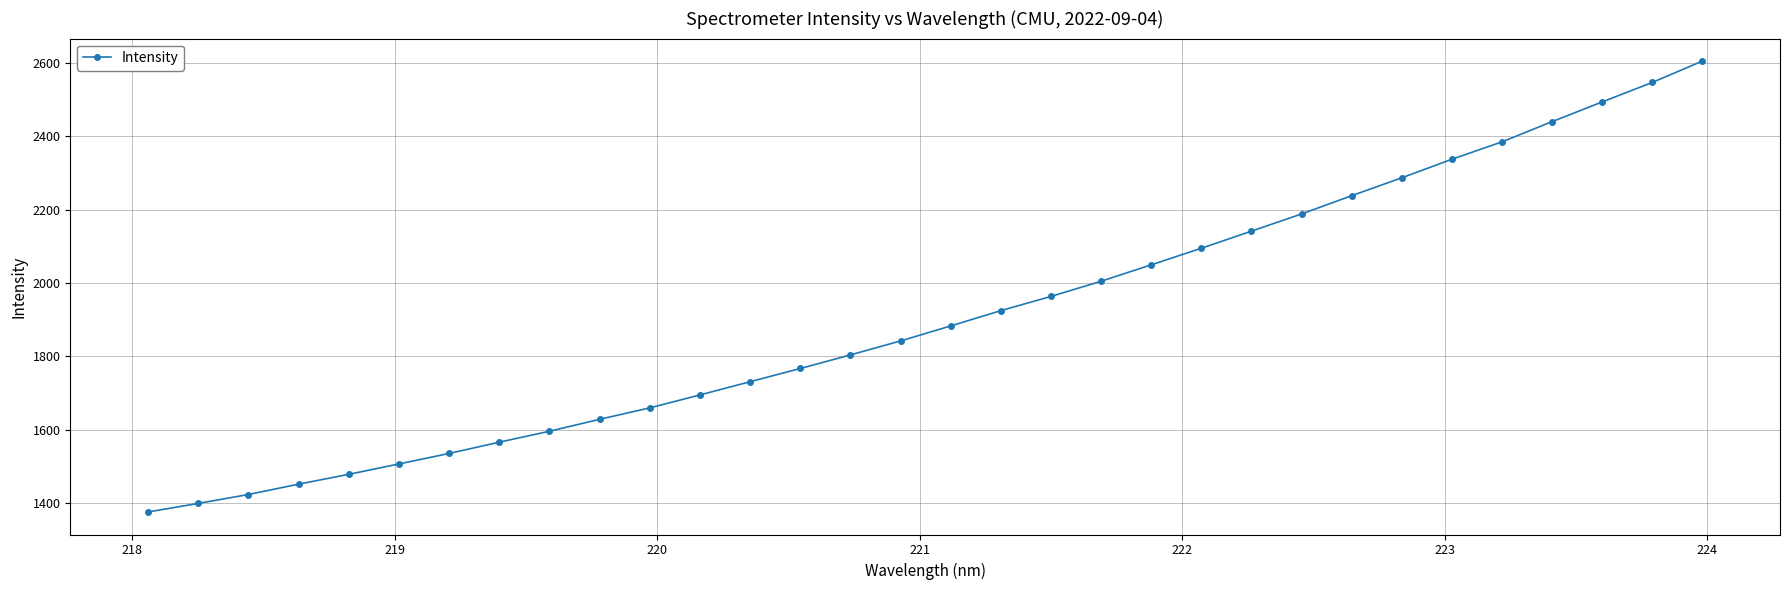

What is the maximum value shown in the chart?

2604.3